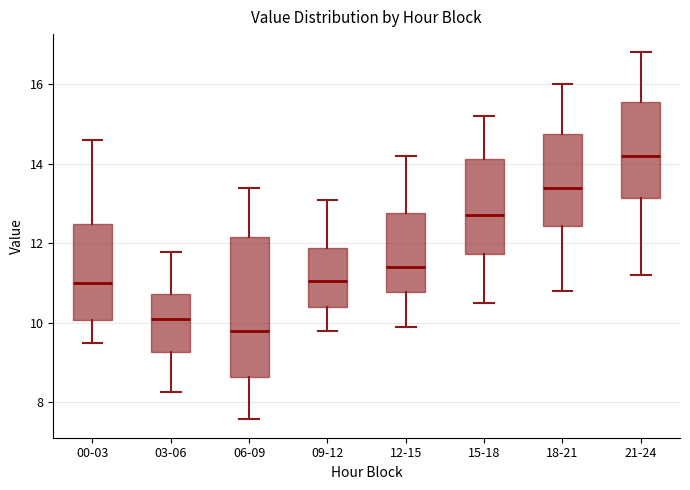

Reading left to right, transcribe this box plot: for each box, give where its median line is, the range the box spans, and where its two whiskers end, as read against the y-axis. The values are not printed on the chart, so give them approximately, as read against the axis.

00-03: median 11.0, box 10.0 to 12.4, whiskers 9.6 to 14.6
03-06: median 10.0, box 9.2 to 10.8, whiskers 8.2 to 11.8
06-09: median 9.8, box 8.6 to 12.2, whiskers 7.6 to 13.4
09-12: median 11.0, box 10.4 to 11.8, whiskers 9.8 to 13.2
12-15: median 11.4, box 10.8 to 12.8, whiskers 10.0 to 14.2
15-18: median 12.8, box 11.8 to 14.2, whiskers 10.6 to 15.2
18-21: median 13.4, box 12.4 to 14.8, whiskers 10.8 to 16.0
21-24: median 14.2, box 13.2 to 15.6, whiskers 11.2 to 16.8